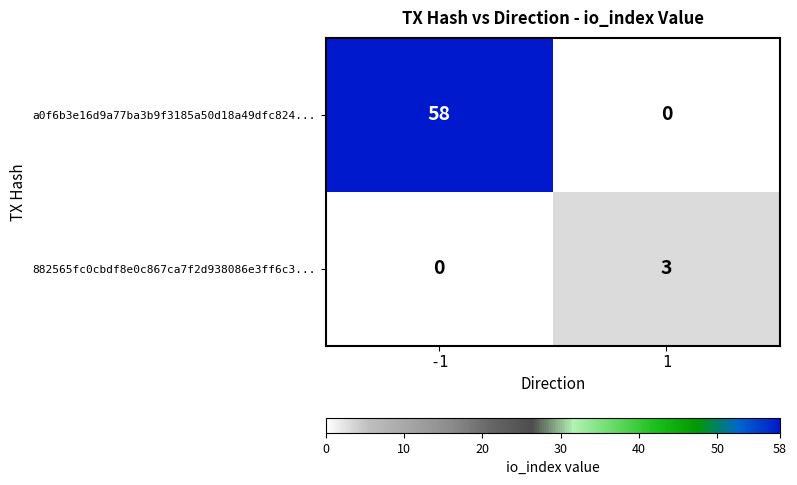

The 882565fc0cbdf8e0c867ca7f2d938086e3ff6c3... series shows 3 at 1. True or false?

True